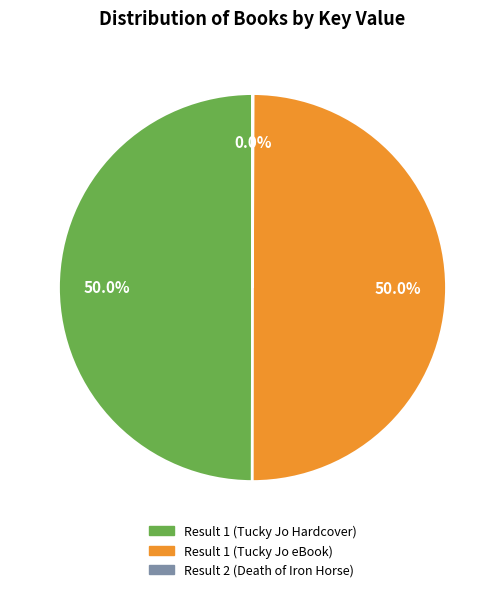

To the nearest percent, what percentage of the pie is Result 1 (Tucky Jo Hardcover)?

50%